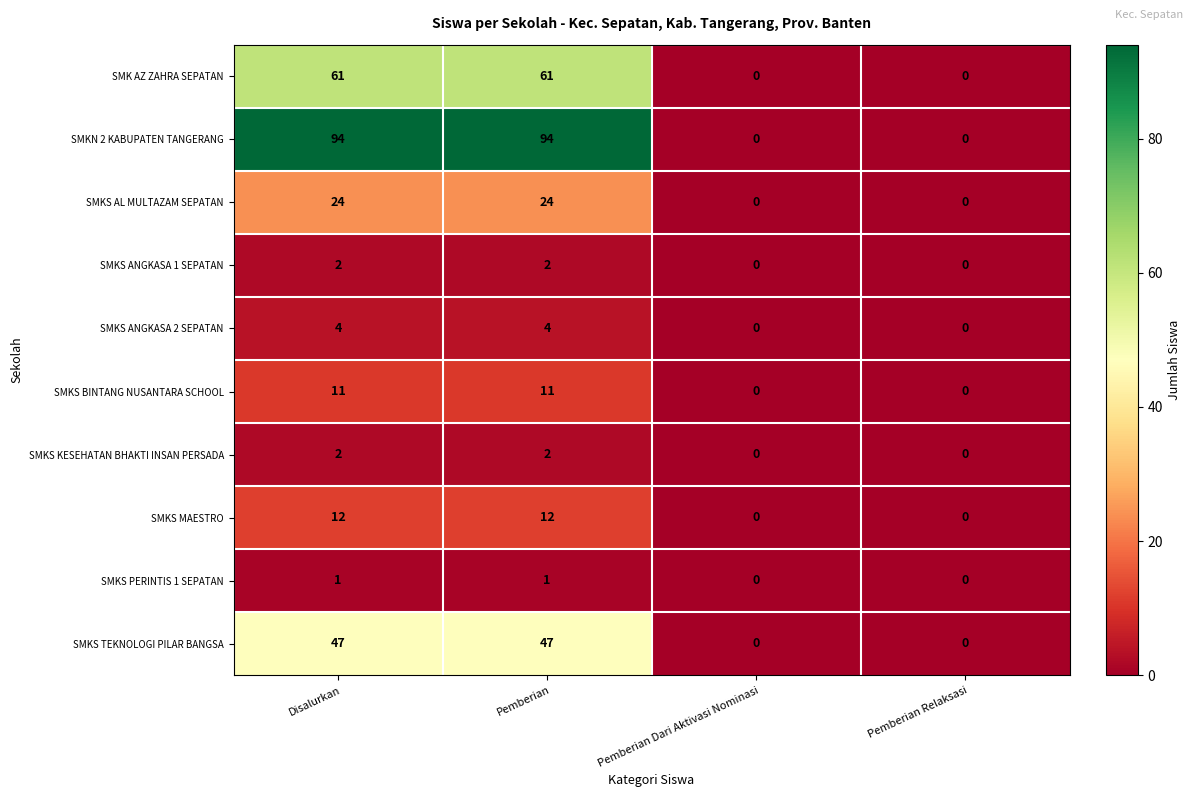

Count the number of data series in this chart.

10